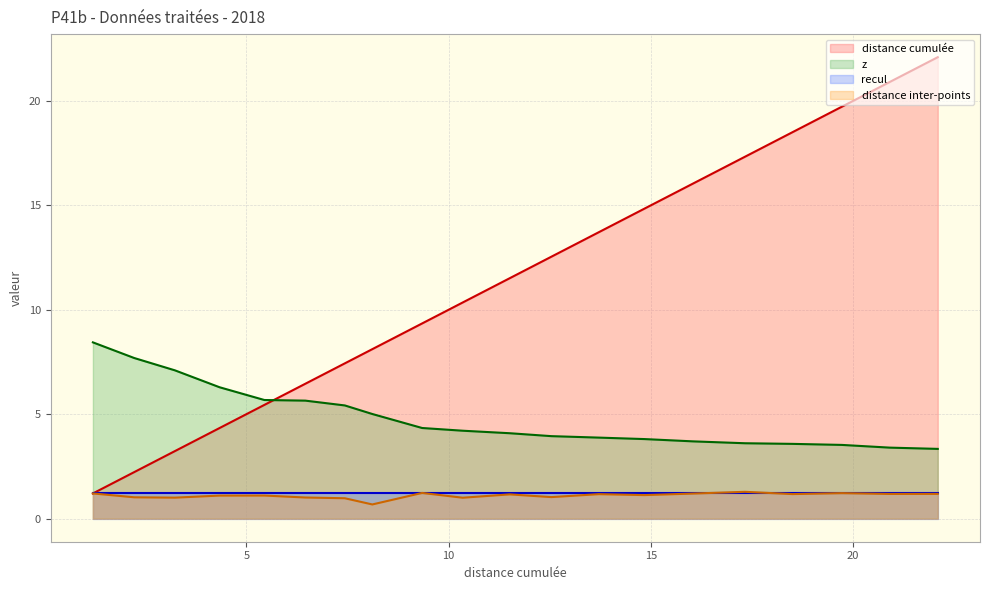

True or false: distance cumulée has a value of 11.4 at 6.458295758864429.

False